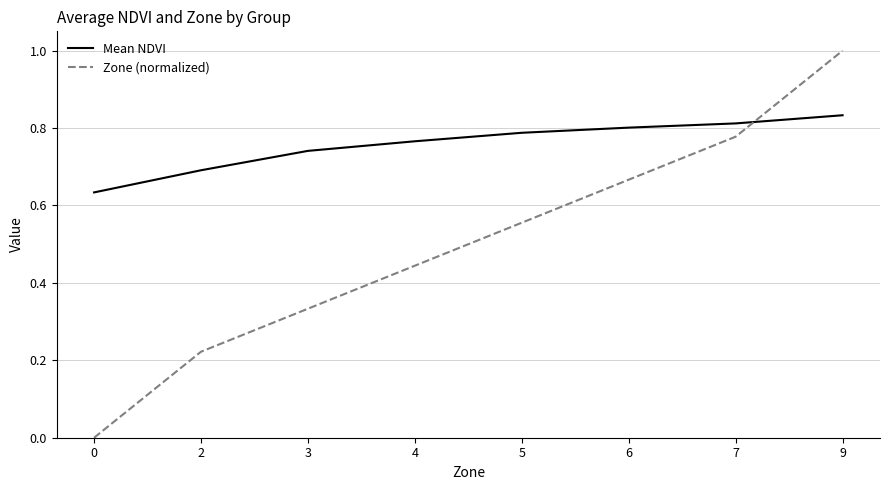

What is the total value across all series at 6?

1.5